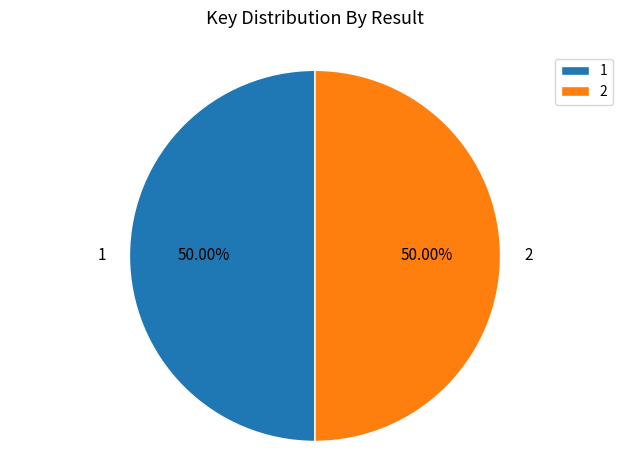

What percentage is NOT represented by 1?

50.0%